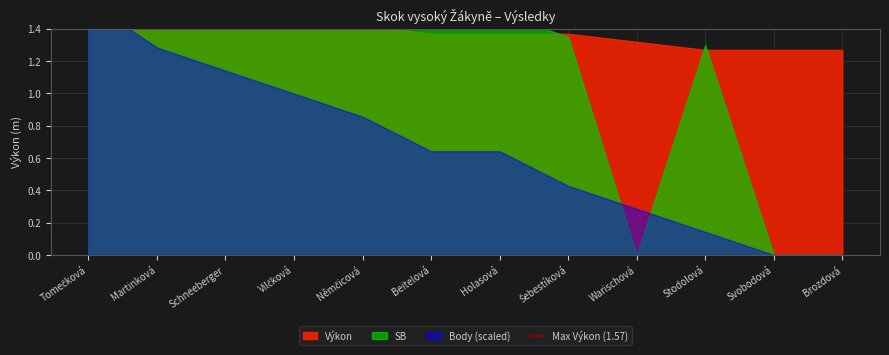

Reading right to left, transcribe all the data shown in this chart.

Výkon: Brozdová=1.3	Svobodová=1.3	Stodolová=1.3	Warischová=1.3	Šebestíková=1.4	Holasová=1.4	Beitelová=1.4	Němčicová=1.4	Vilčková=1.4	Schneeberger=1.5	Martinková=1.5	Tomečková=1.6
Body: Brozdová=0.0	Svobodová=0.0	Stodolová=1.0	Warischová=2.0	Šebestíková=3.0	Holasová=4.5	Beitelová=4.5	Němčicová=6.0	Vilčková=7.0	Schneeberger=8.0	Martinková=9.0	Tomečková=11.0
SB: Brozdová=0.0	Svobodová=0.0	Stodolová=1.3	Warischová=0.0	Šebestíková=1.4	Holasová=1.5	Beitelová=1.5	Němčicová=1.4	Vilčková=1.4	Schneeberger=1.6	Martinková=1.5	Tomečková=1.6